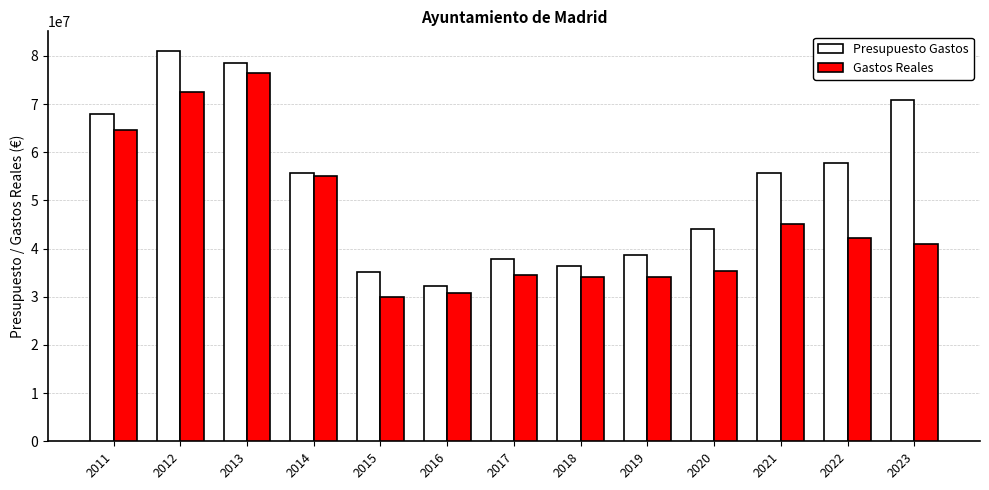

How many bars are there in total?

26